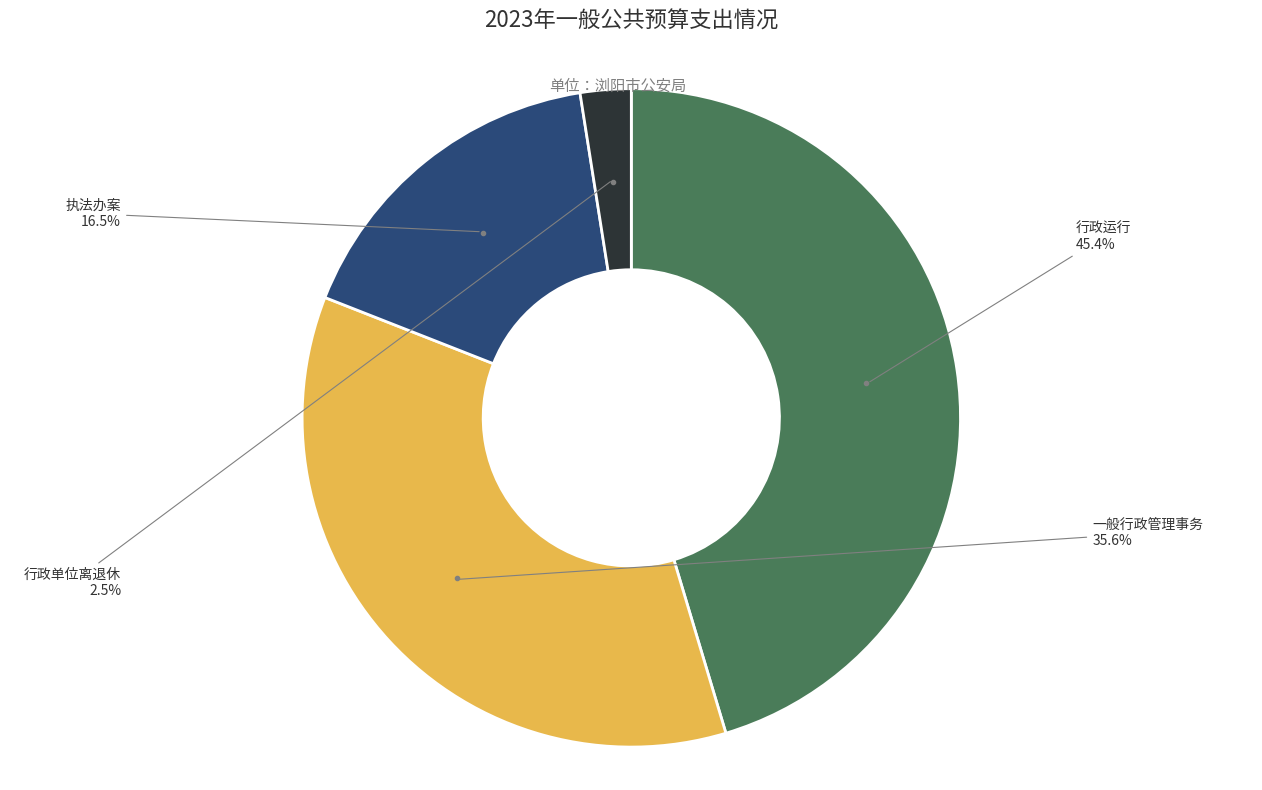

Is there a majority slice in this chart?

No